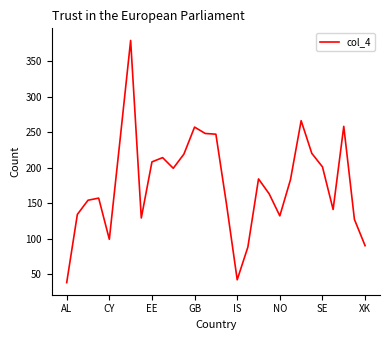

What is the minimum value shown in the chart?

38